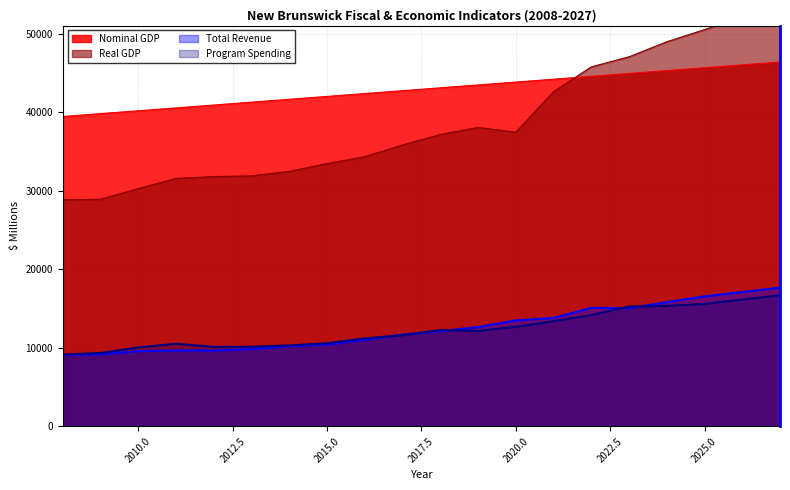

List the labels in order of Real GDP value, largest first.

2027, 2026, 2025, 2024, 2023, 2022, 2021, 2019, 2020, 2018, 2017, 2016, 2015, 2014, 2013, 2012, 2011, 2010, 2009, 2008